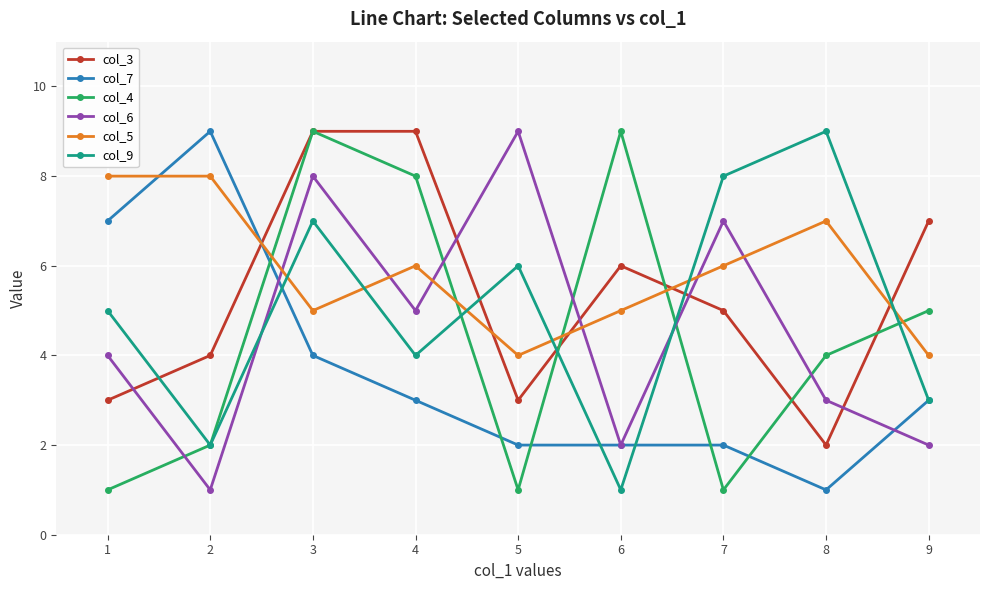

How many lines are shown in the chart?

6